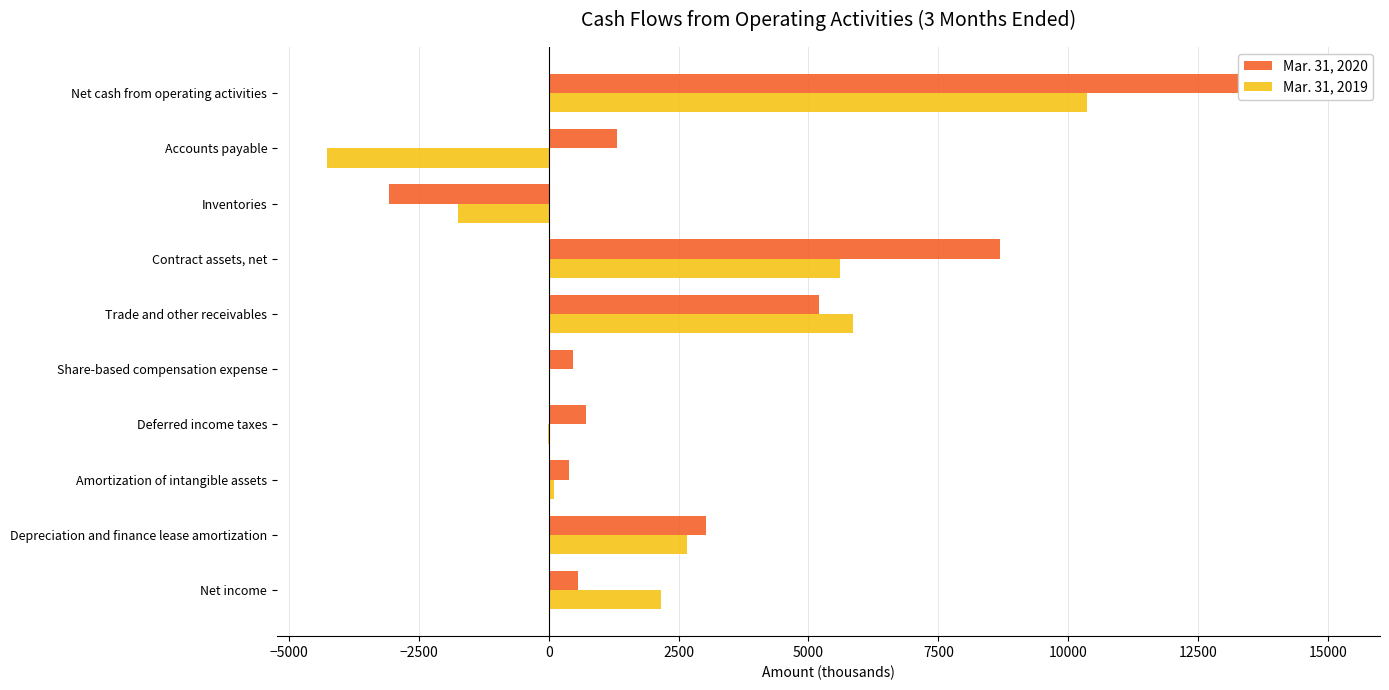

The value of Mar. 31, 2020 at Inventories is -815. True or false?

False